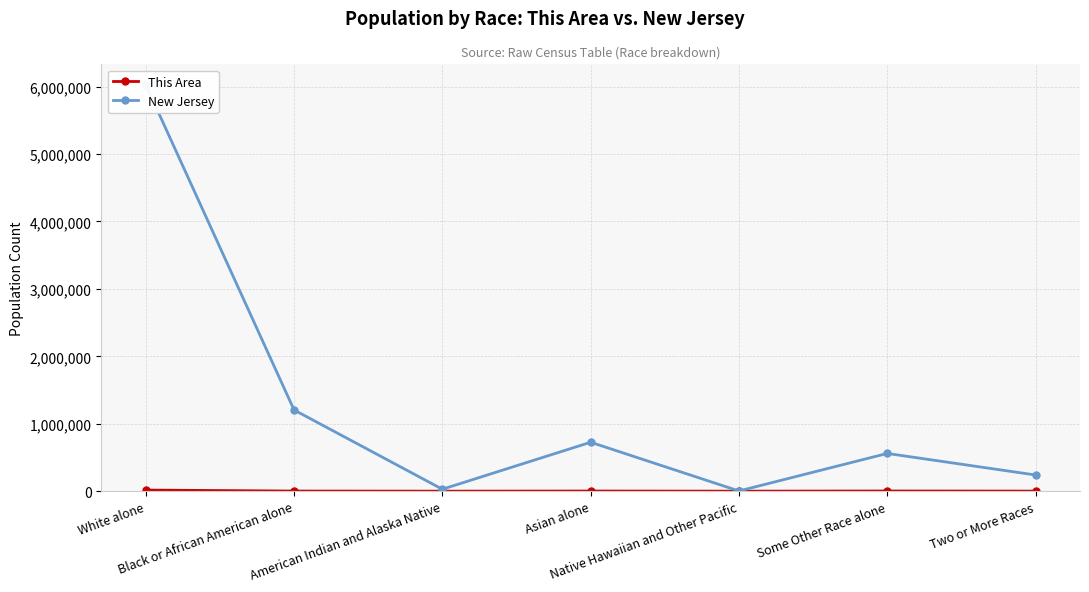

How many lines are shown in the chart?

2